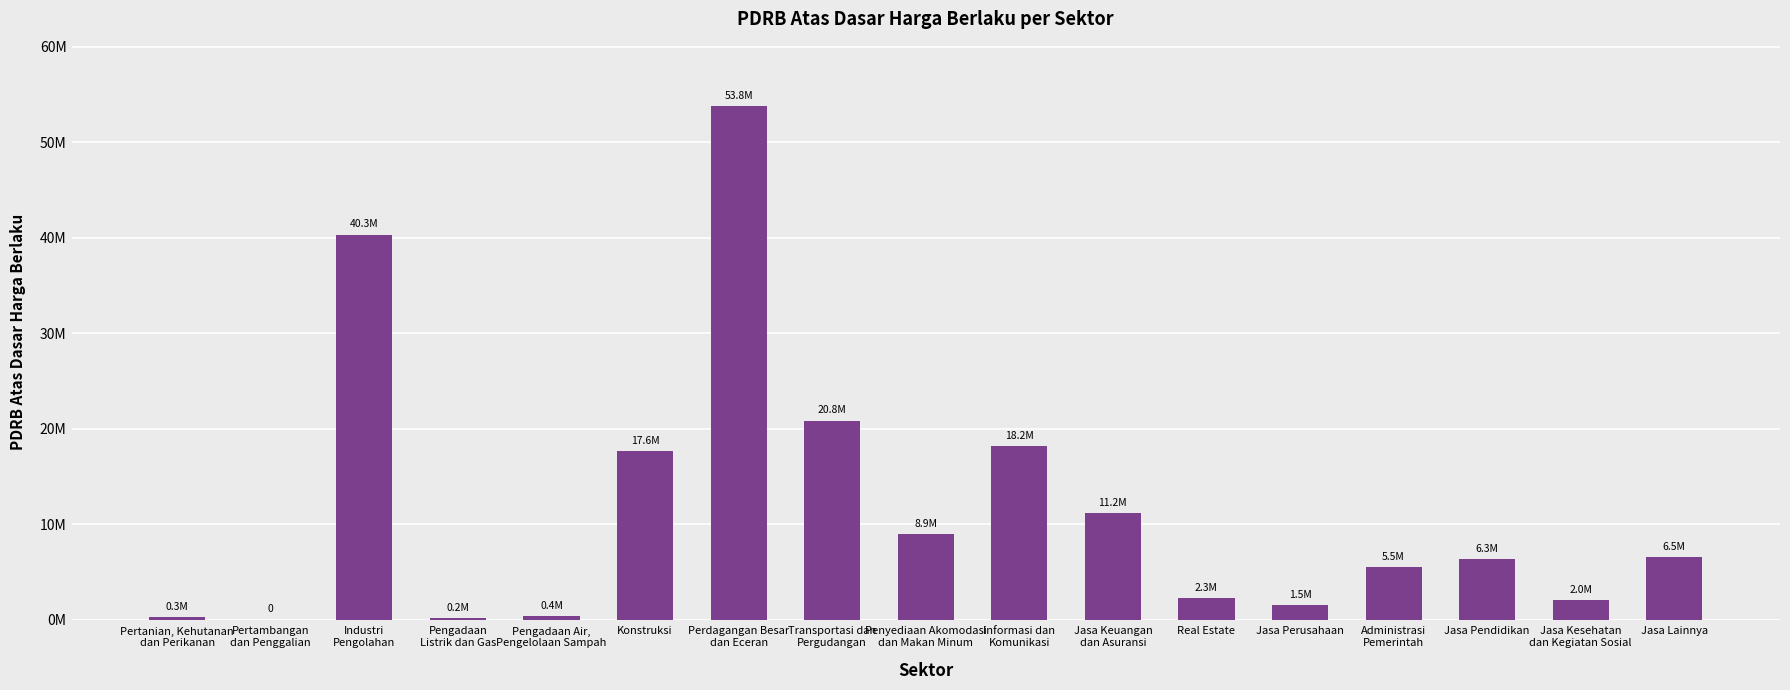

Are the bars horizontal?

No